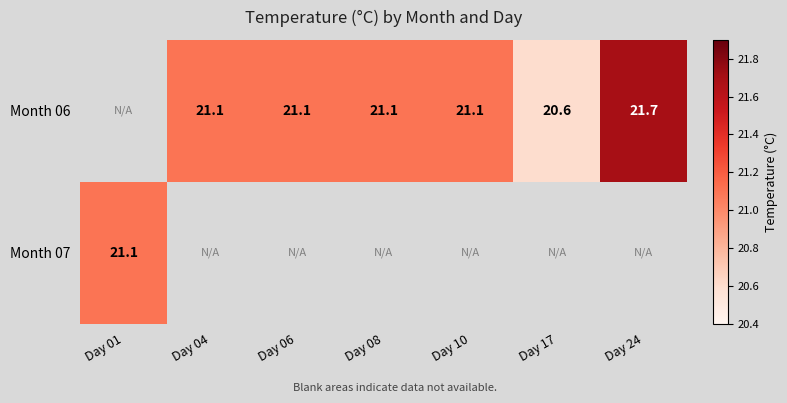

The value of Month 06 at Day 10 is 27.9. True or false?

False